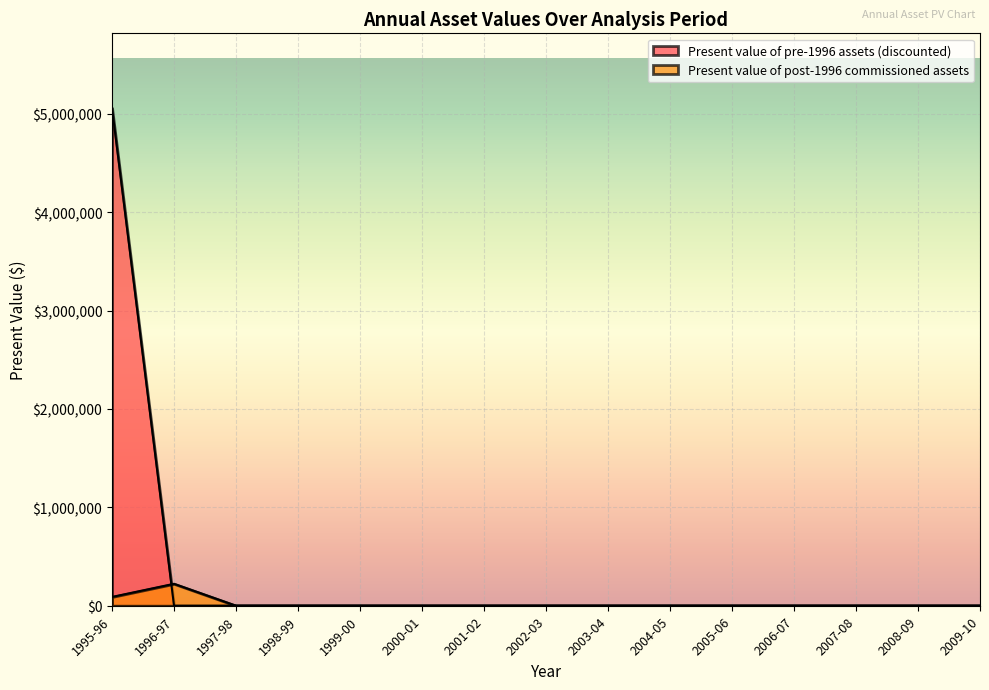

List the labels in order of Present value of pre-1996 assets (discounted) value, smallest first.

1996-97, 1997-98, 1998-99, 1999-00, 2000-01, 2001-02, 2002-03, 2003-04, 2004-05, 2005-06, 2006-07, 2007-08, 2008-09, 2009-10, 1995-96